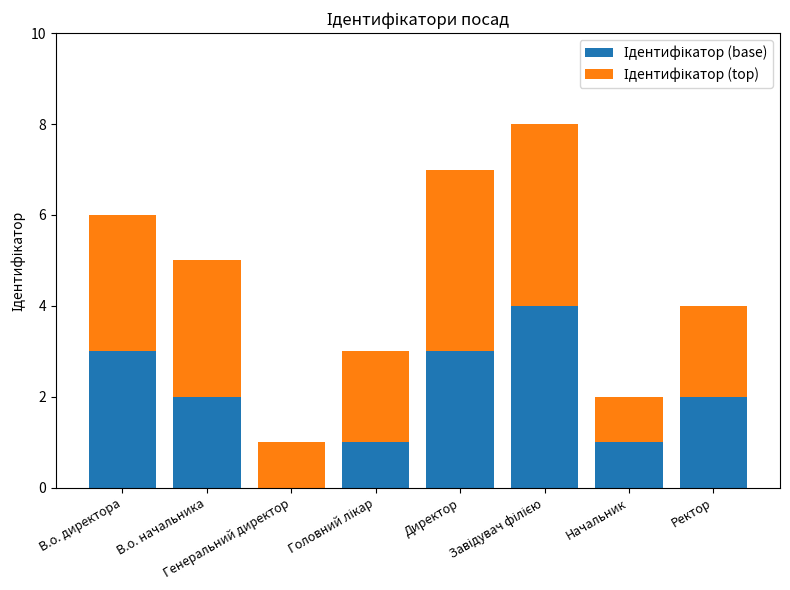

Does the chart contain stacked bars?

Yes